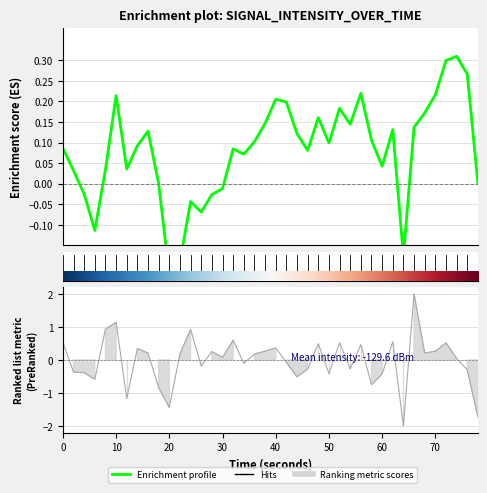

Does the chart display data point markers on the line(s)?

No